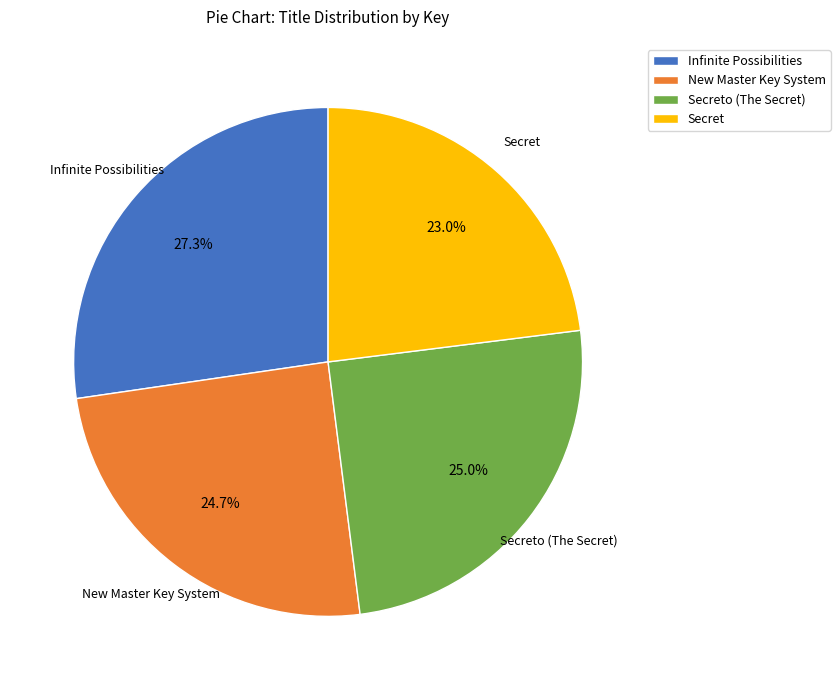

What is the ratio of the value at Secret to the value at Infinite Possibilities?

0.8